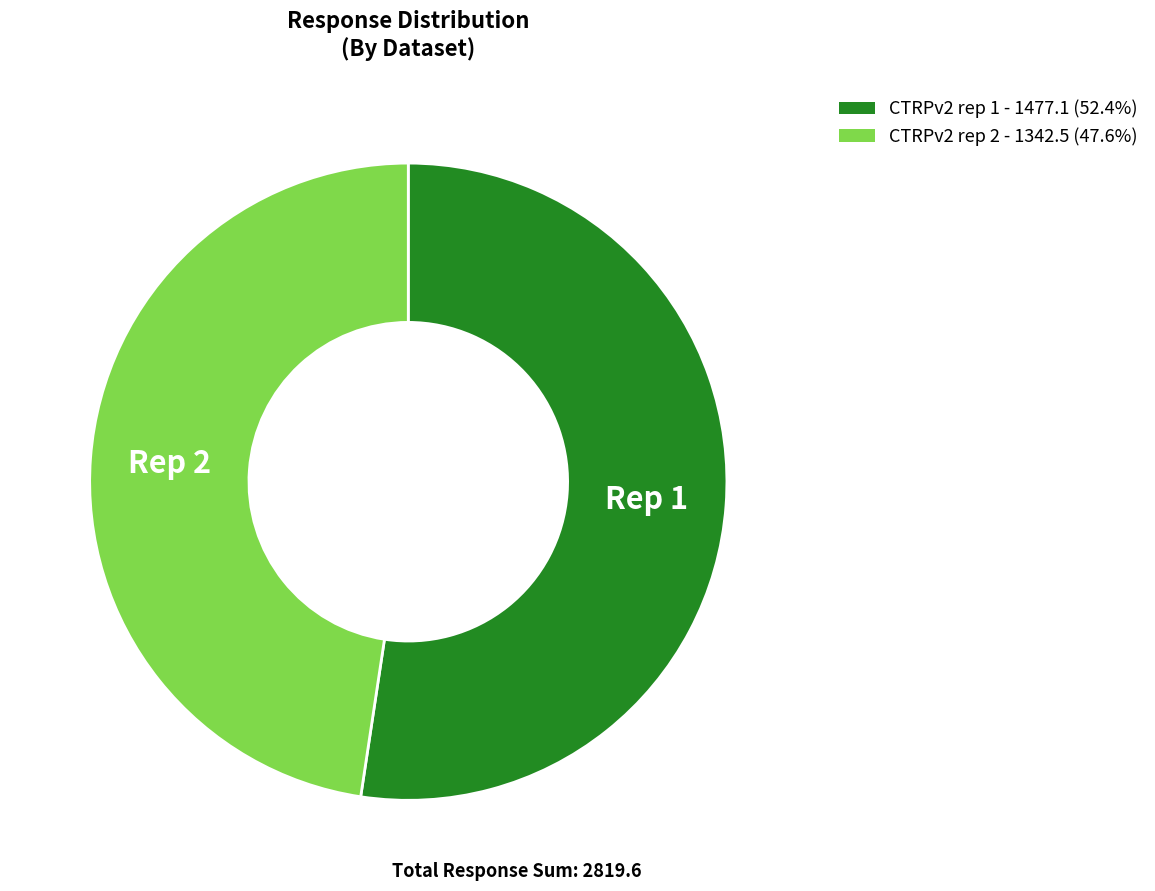

Is there a majority slice in this chart?

Yes